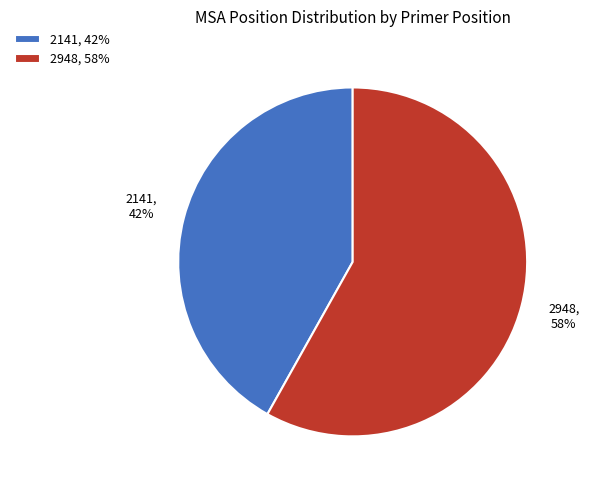

To the nearest percent, what percentage of the pie is 2141?

42%